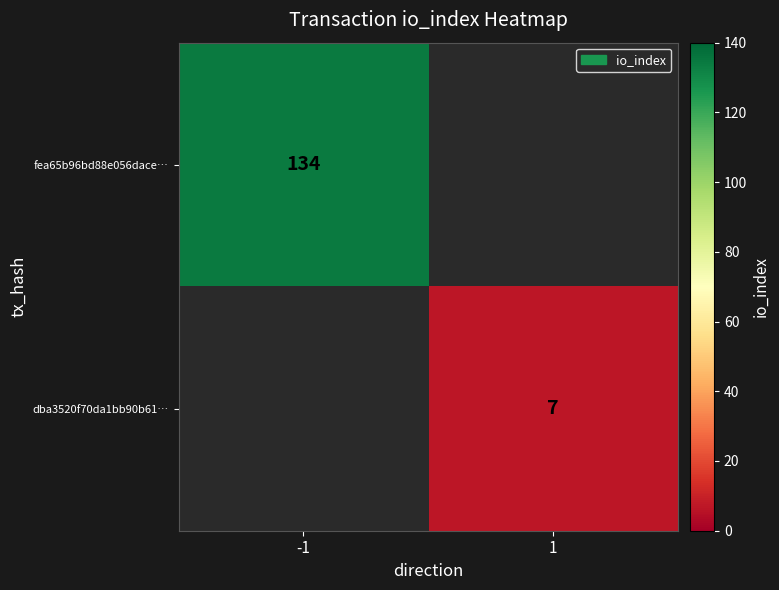

The fea65b96bd88e056dace… series shows 134 at -1. True or false?

True